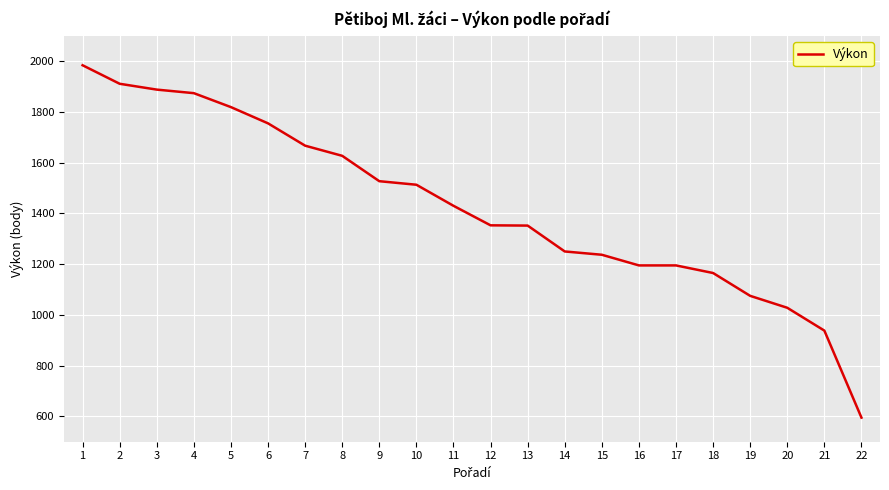

Between 9 and 3, which is larger?

3